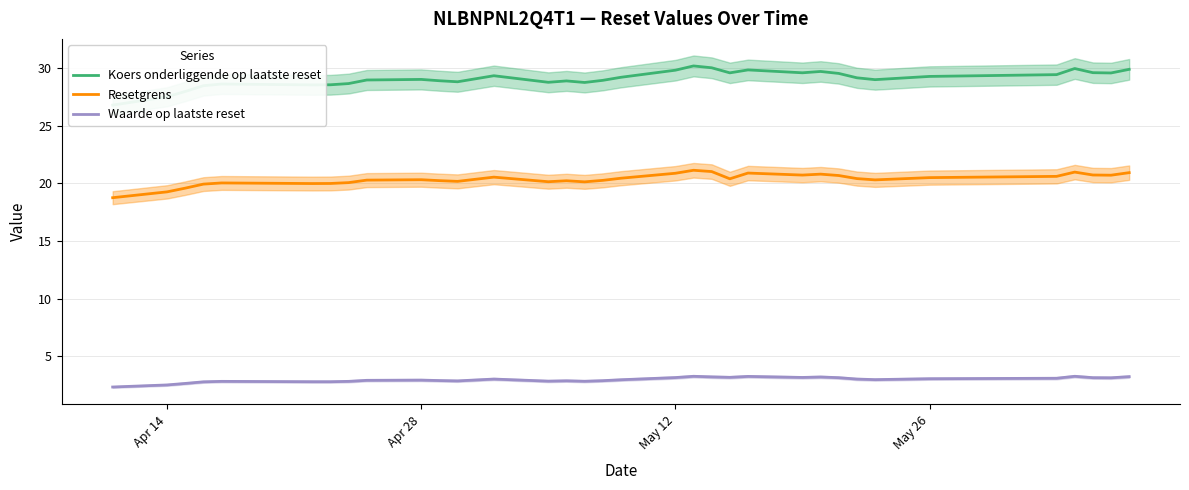

What is the lowest value of the Waarde op laatste reset series?

2.3